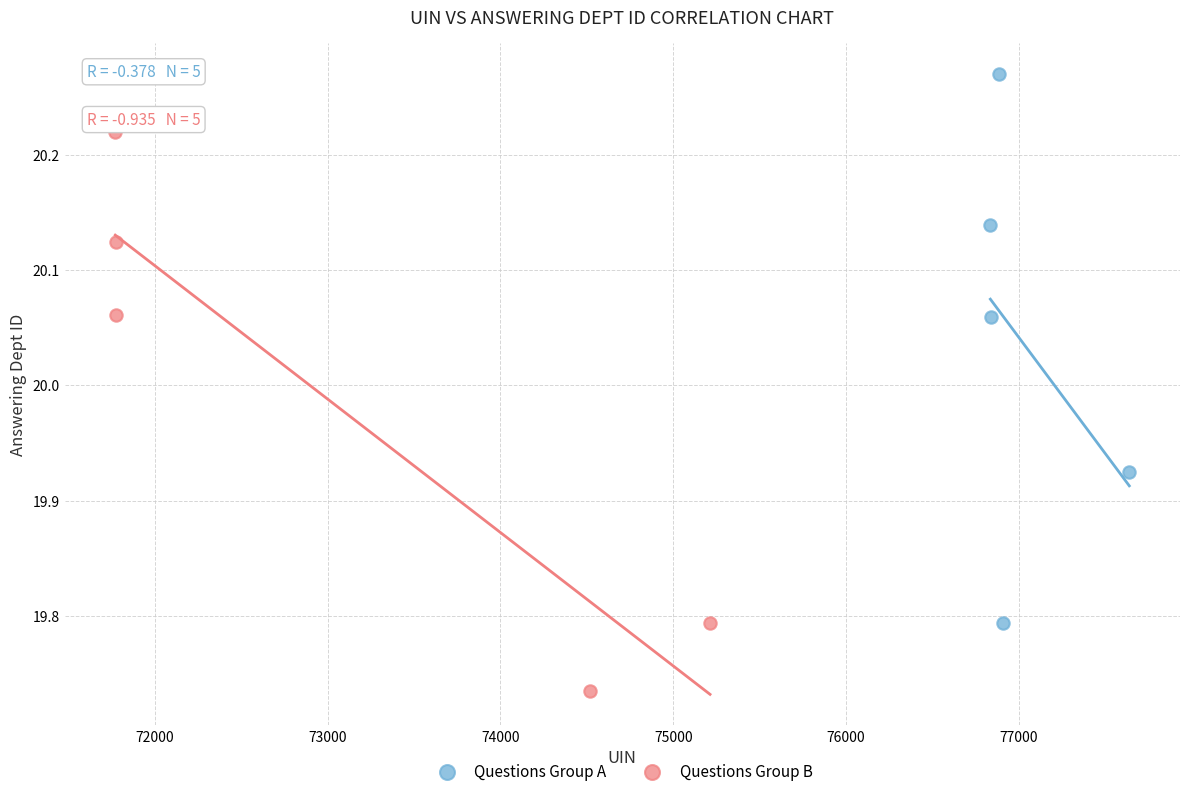

Which series reaches the minimum Y coordinate?

Questions Group B